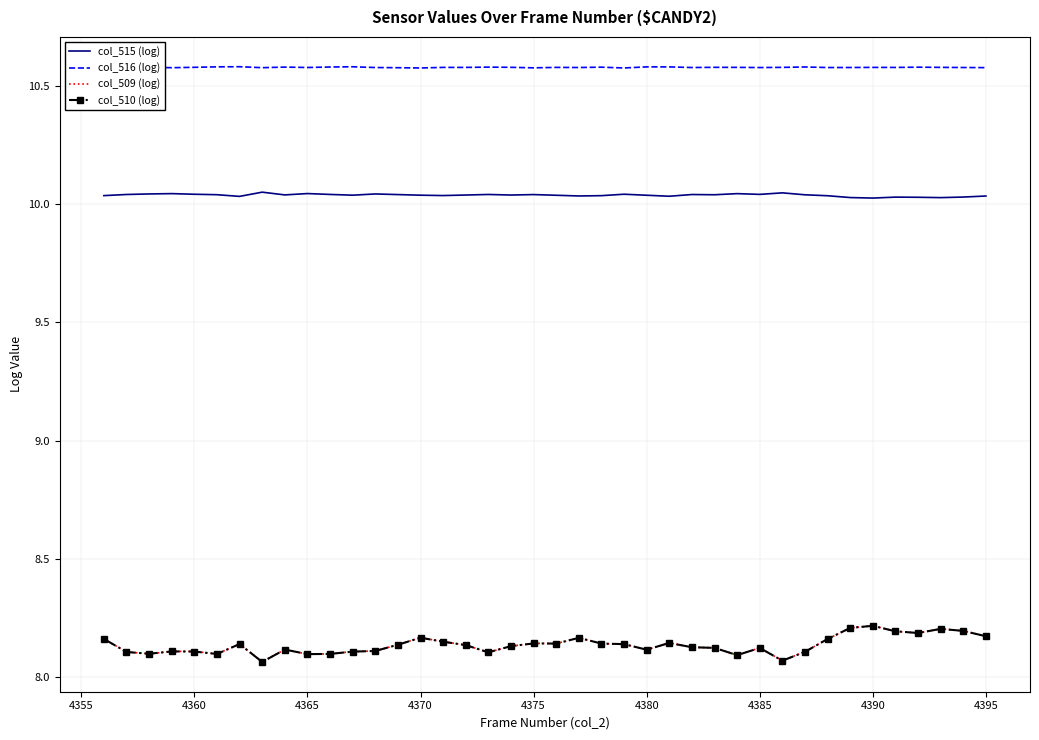

True or false: col_509 (log) and col_516 (log) intersect in this chart.

False